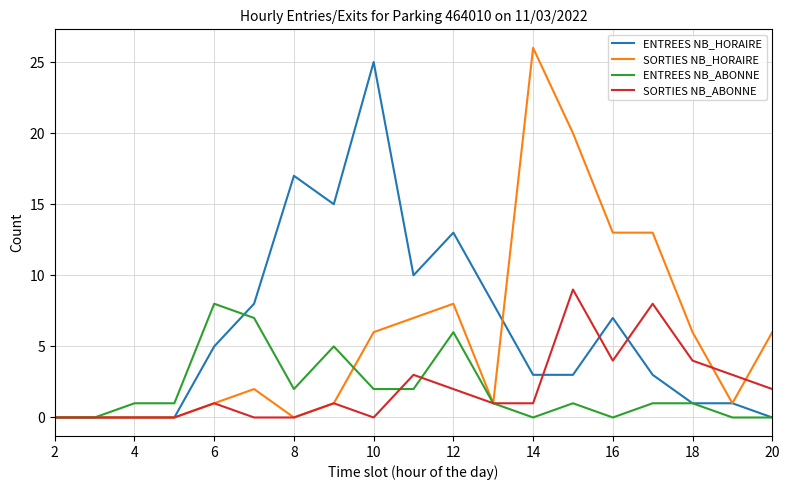

Which series has the largest range (max minus min)?

SORTIES NB_HORAIRE